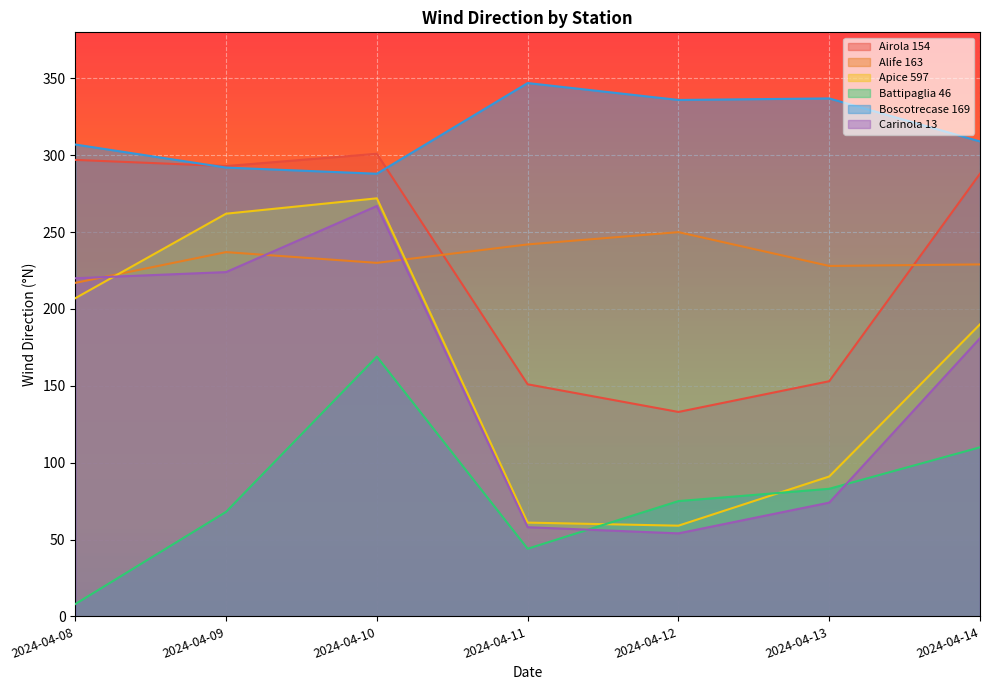

What is the difference between the maximum and second lowest values in the Airola 154 series?

150